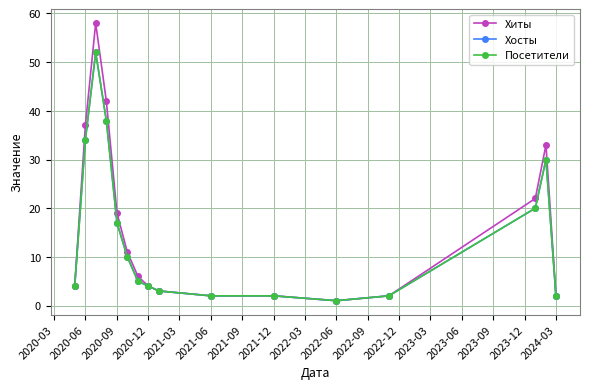

Does the chart have visible grid lines?

Yes